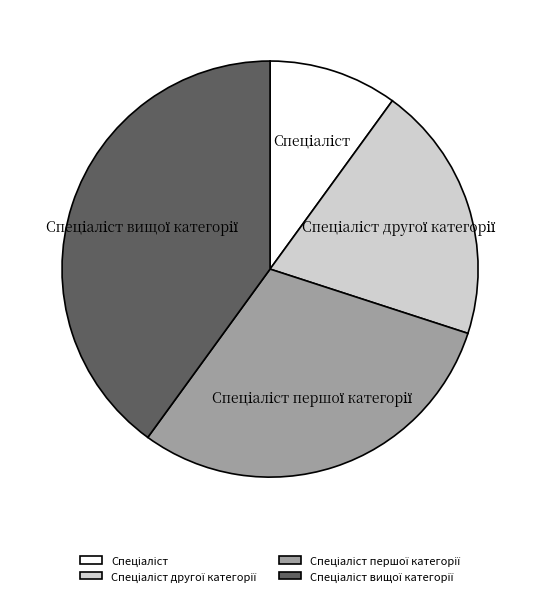

Does any single category account for the majority?

No